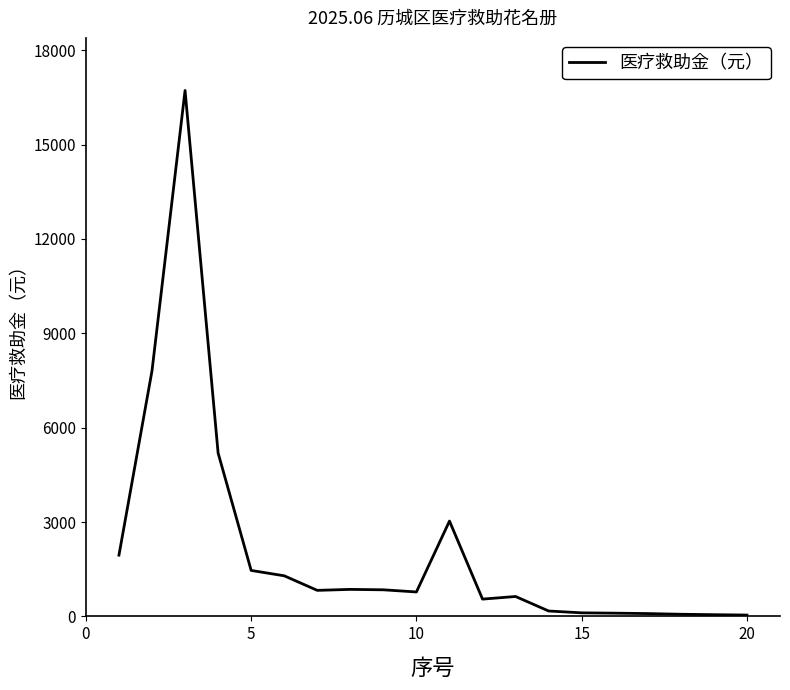

What is the difference between the maximum and minimum values?

16675.1